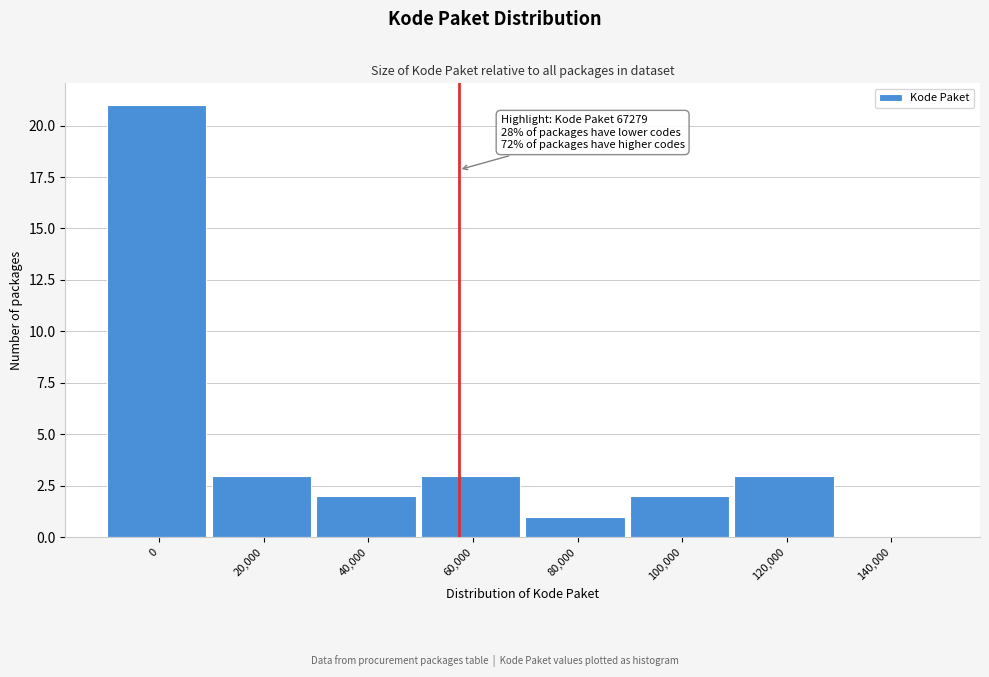

Reading left to right, transcribe all the data shown in this chart.

0=21	20,000=3	40,000=2	60,000=3	80,000=1	100,000=2	120,000=3	140,000=0